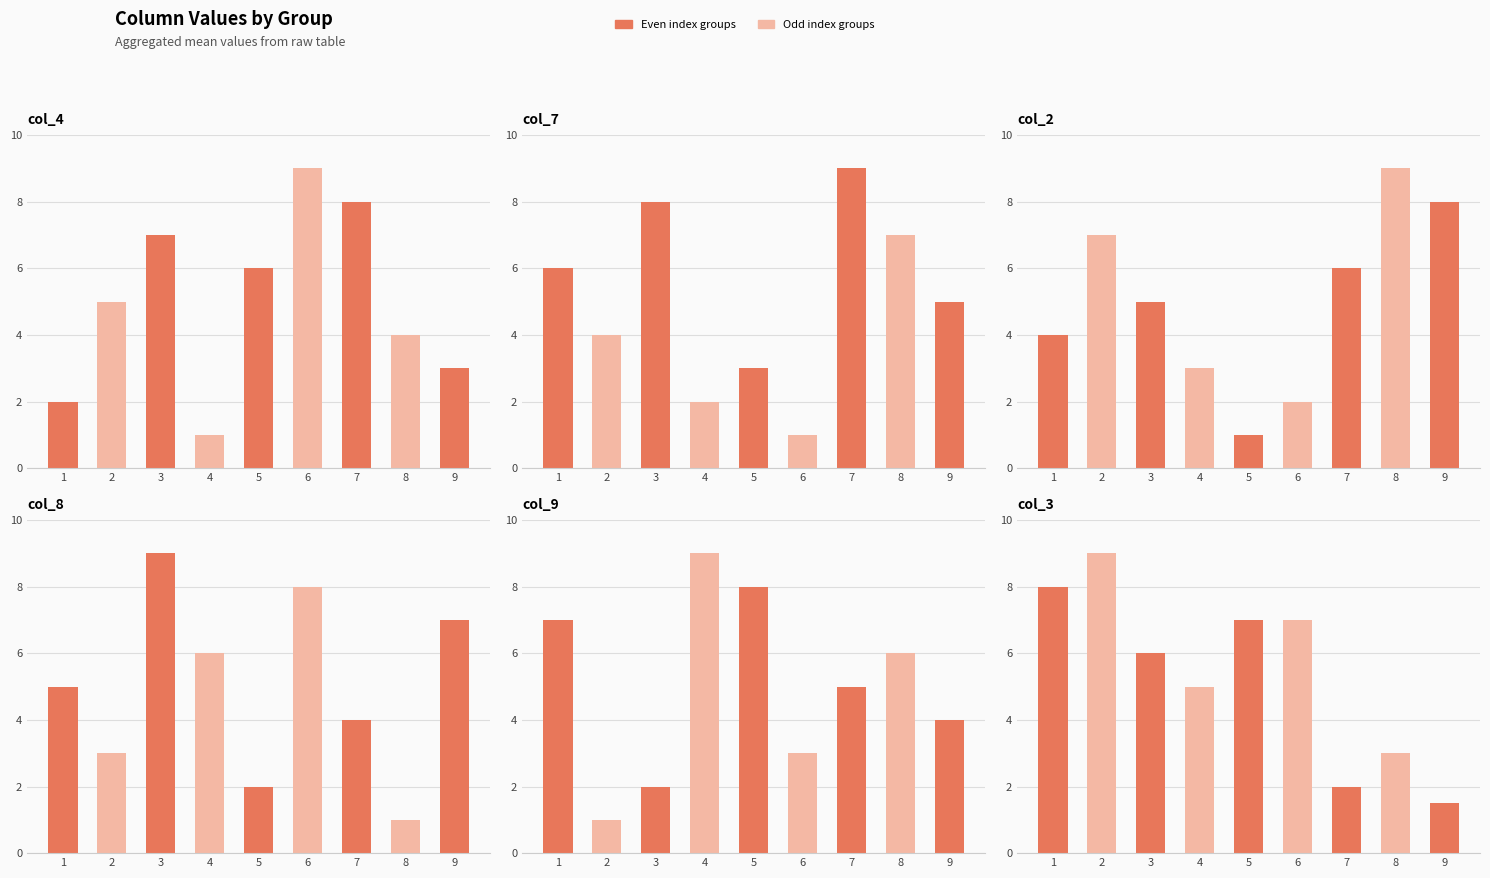

Rank the categories by col_7 value from lowest to highest.

6, 4, 5, 2, 9, 1, 8, 3, 7